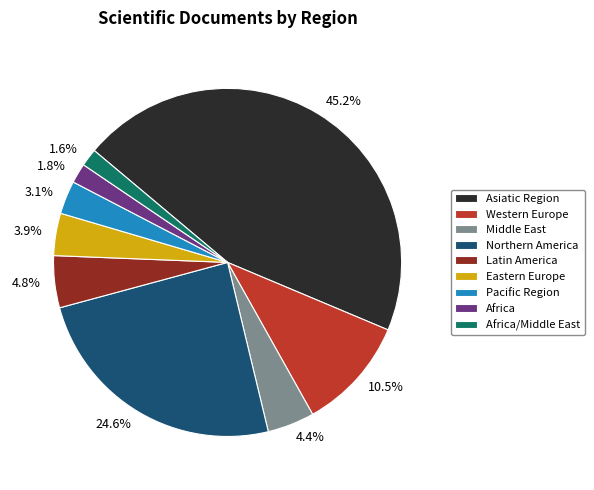

Is there a majority slice in this chart?

No